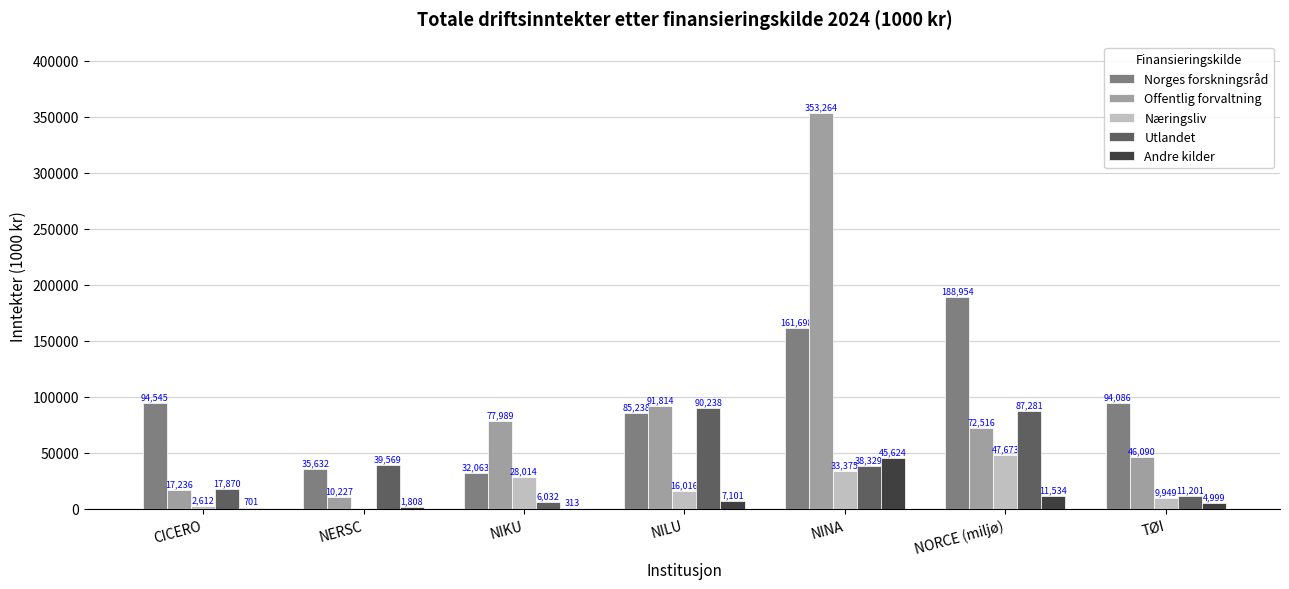

Between NIKU and TØI, which series saw the biggest shift?

Norges forskningsråd